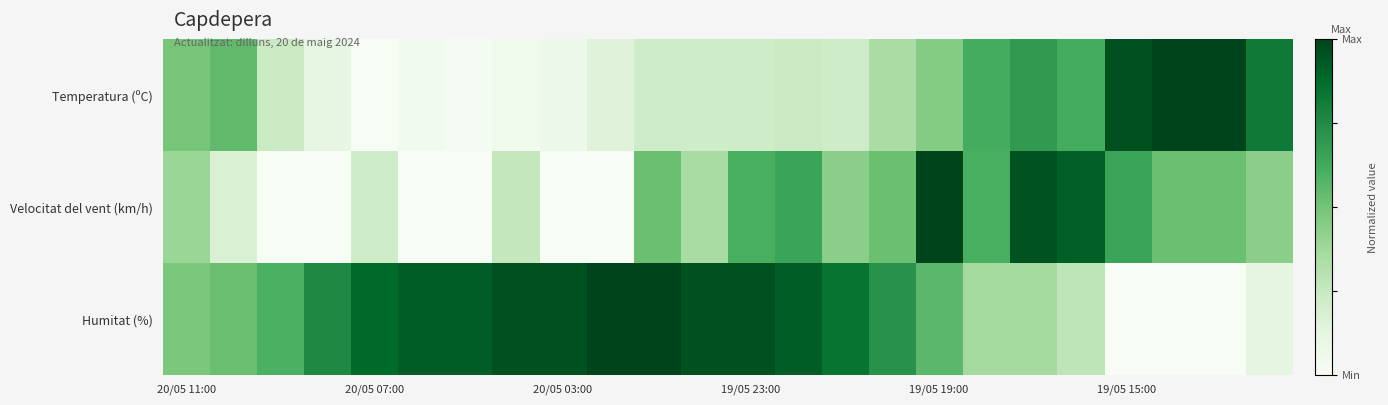

Reading left to right, list all the values displayed in this chart.

Temperatura (ºC): 0.5	0.5	0.2	0.1	0.0	0.0	0.0	0.1	0.1	0.1	0.2	0.2	0.2	0.2	0.2	0.3	0.5	0.6	0.7	0.6	1.0	1.0	1.0	0.8
Velocitat del vent (km/h): 0.4	0.2	0.0	0.0	0.2	0.0	0.0	0.3	0.0	0.0	0.5	0.3	0.6	0.7	0.4	0.5	1.0	0.6	1.0	0.9	0.7	0.5	0.5	0.4
Humitat (%): 0.5	0.5	0.6	0.8	0.9	0.9	0.9	1.0	1.0	1.0	1.0	1.0	1.0	0.9	0.8	0.7	0.6	0.4	0.4	0.3	0.0	0.0	0.0	0.1